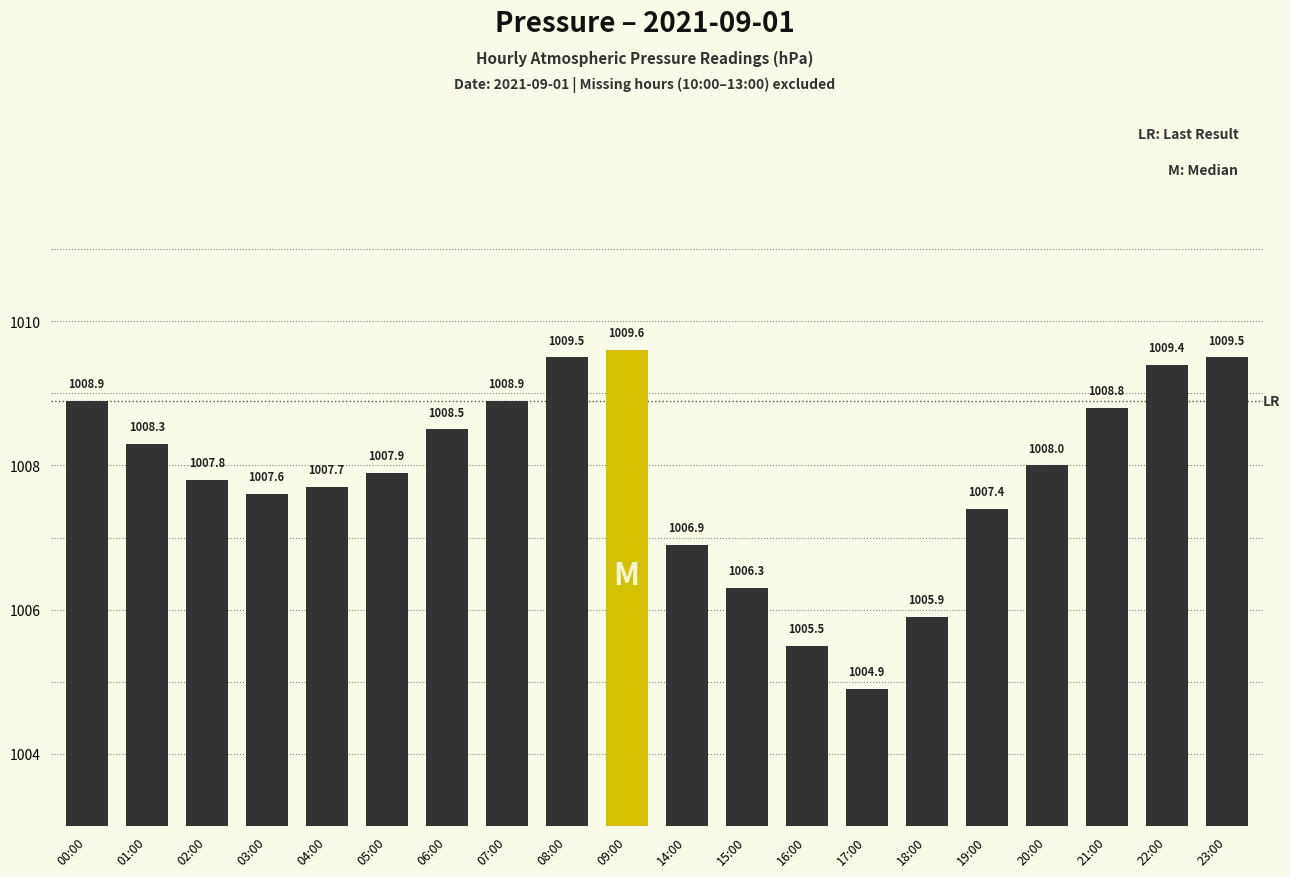

Where is the data nearest to the value 1007?

14:00